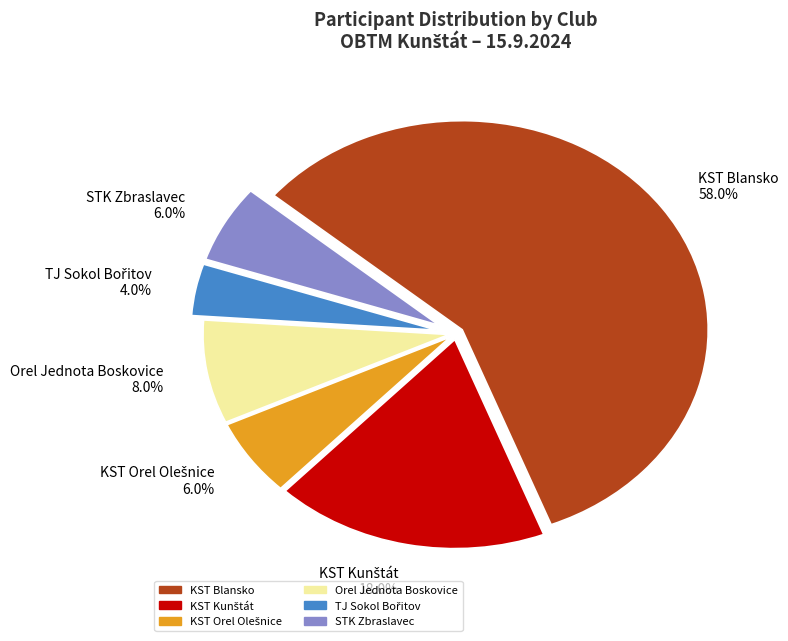

How much of the chart is everything except KST Blansko 58.0%?

42.0%